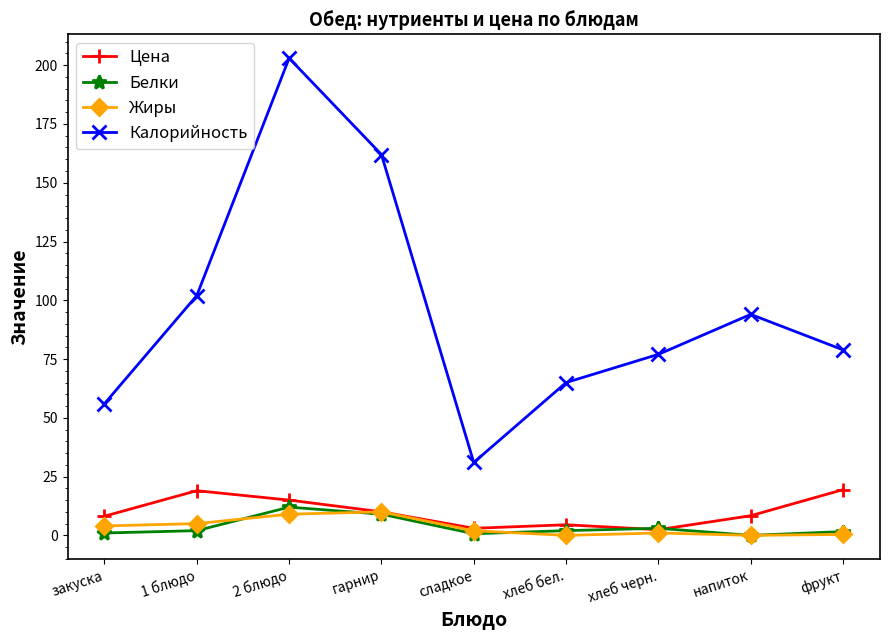

How many lines are shown in the chart?

4